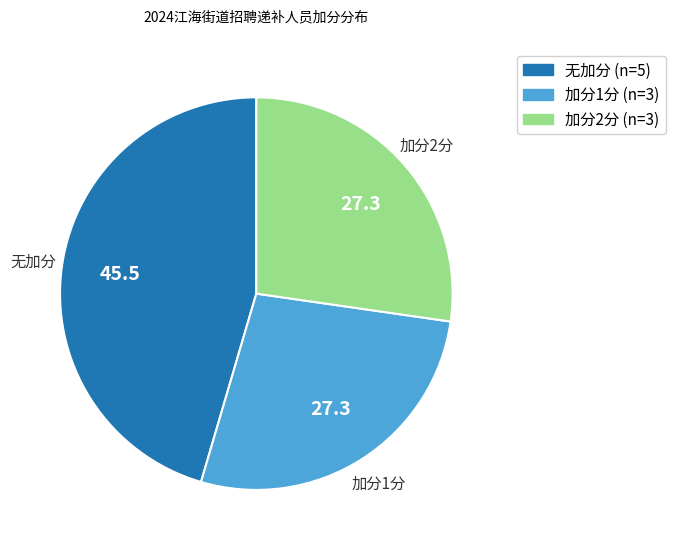

Does any single category account for the majority?

No